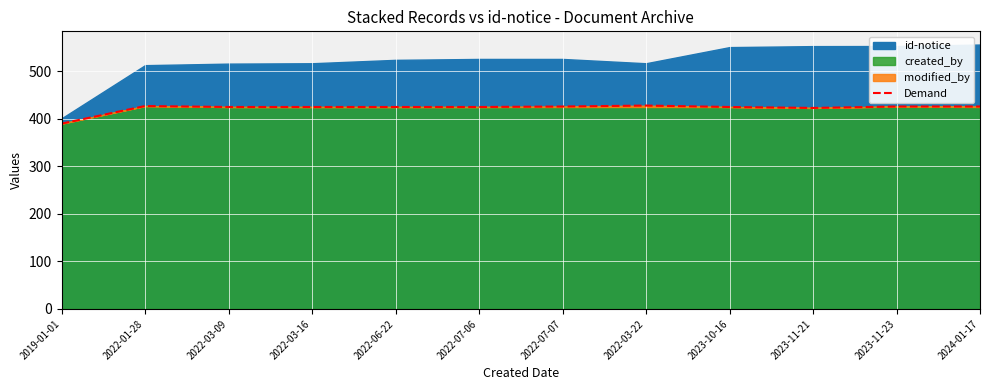

The value at 2022-07-06 is 144. True or false?

False